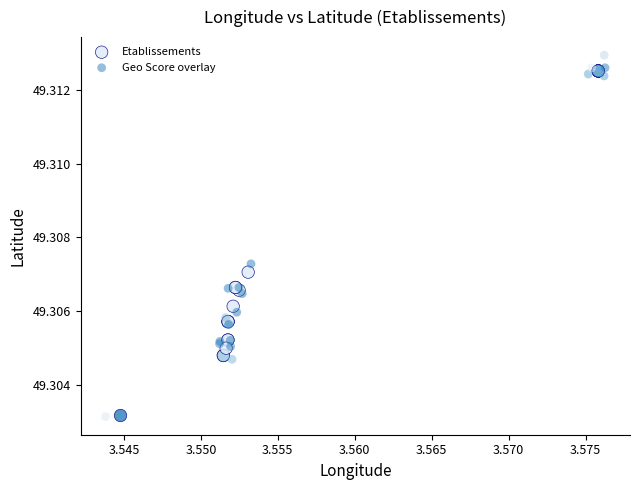

What are all the series names shown in the legend?

Etablissements, Geo Score overlay